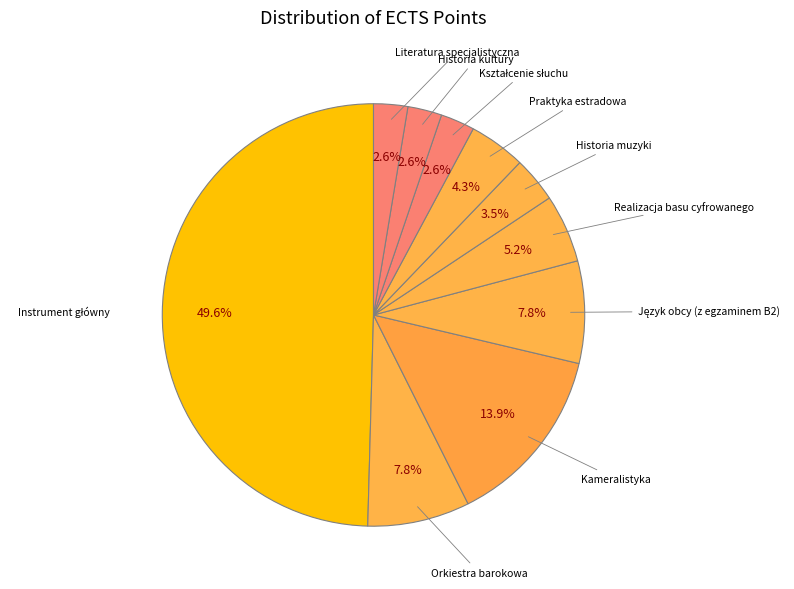

How many slices are in this pie chart?

10